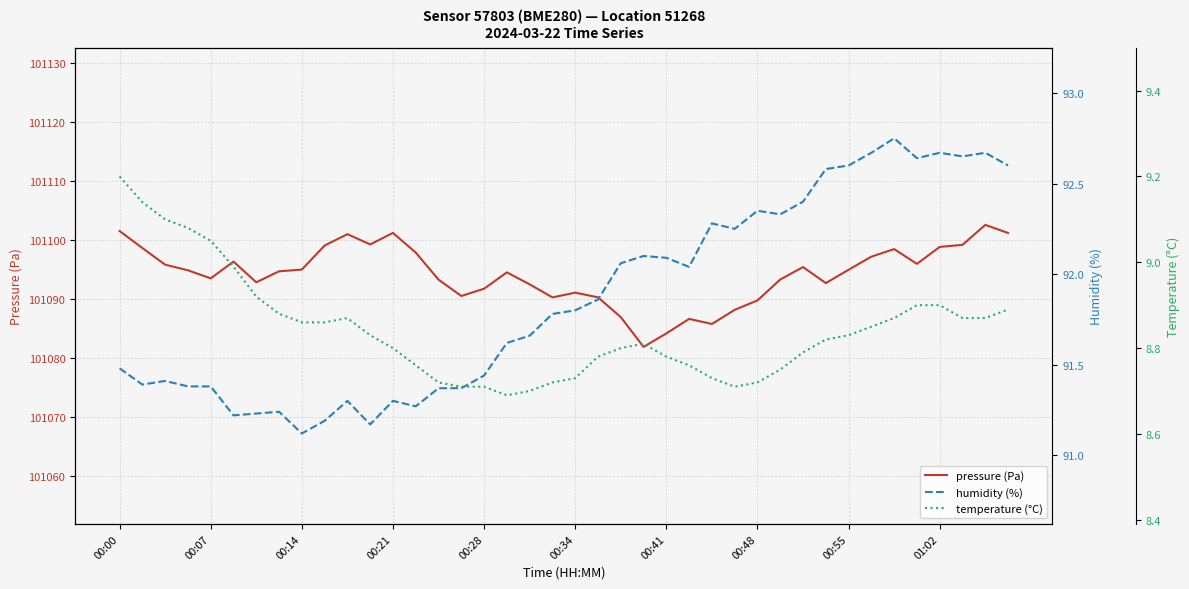

Which series has the largest total across all categories?

pressure (Pa)